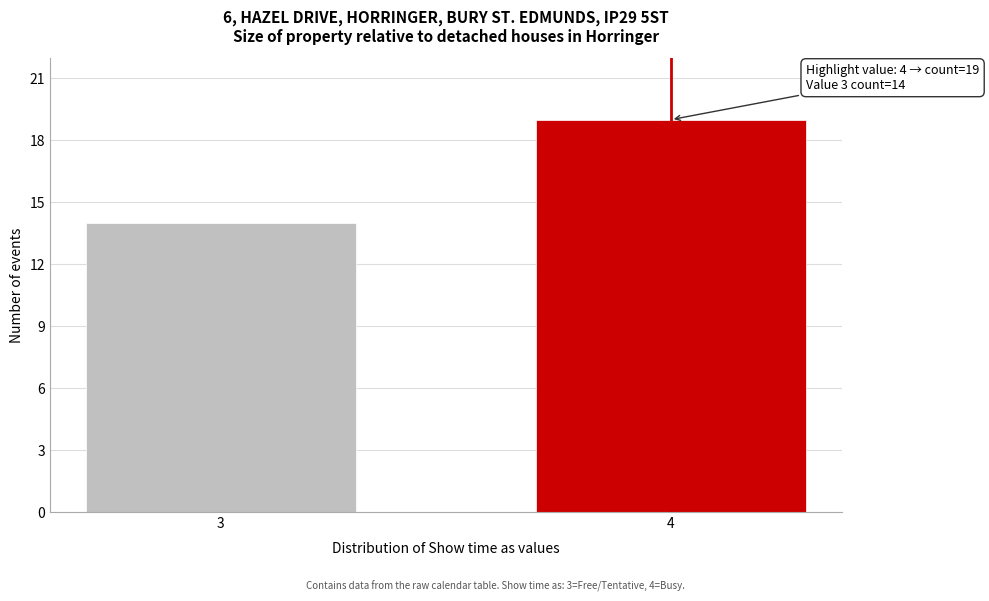

Reading right to left, transcribe all the data shown in this chart.

4=19	3=14